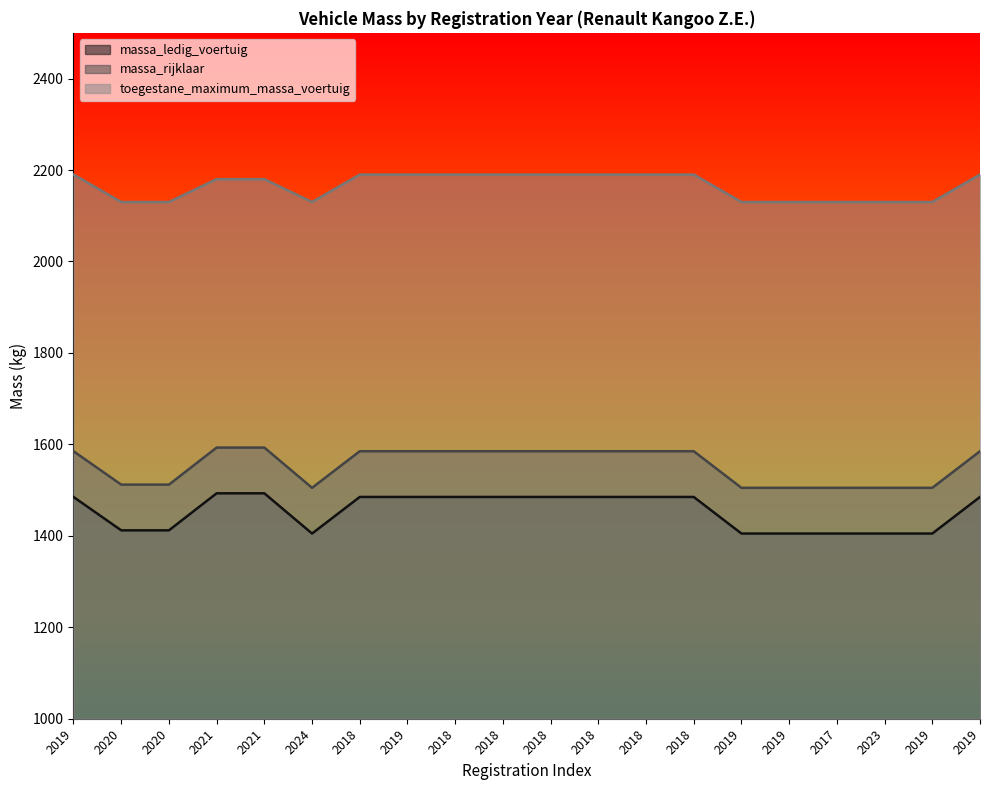

What is the average value of the toegestane_maximum_massa_voertuig series?

2165